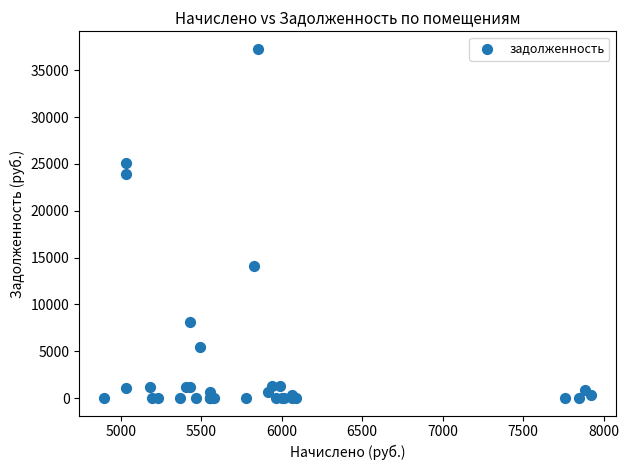

What Y value in the scatter plot is closest to 18647?

14058.9